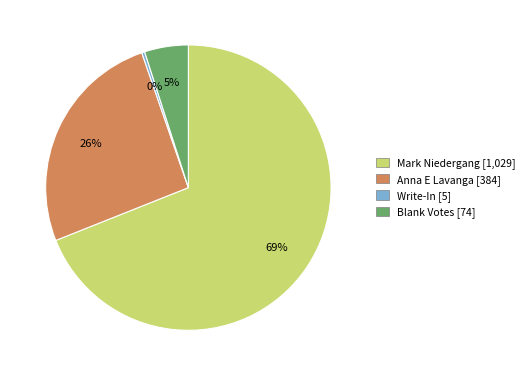

To the nearest percent, what is the difference between the largest and smallest slice percentages?

69%